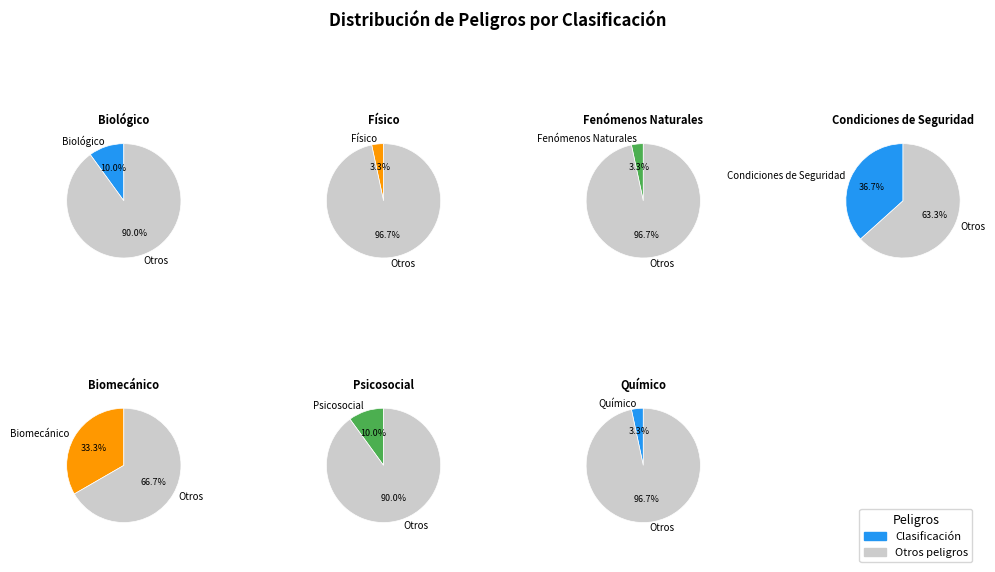

To the nearest percent, what is the difference between the largest and smallest slice percentages?

33%